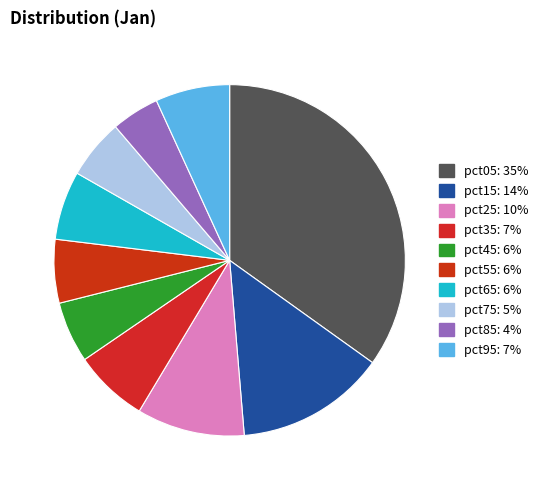

How many slices are in this pie chart?

10